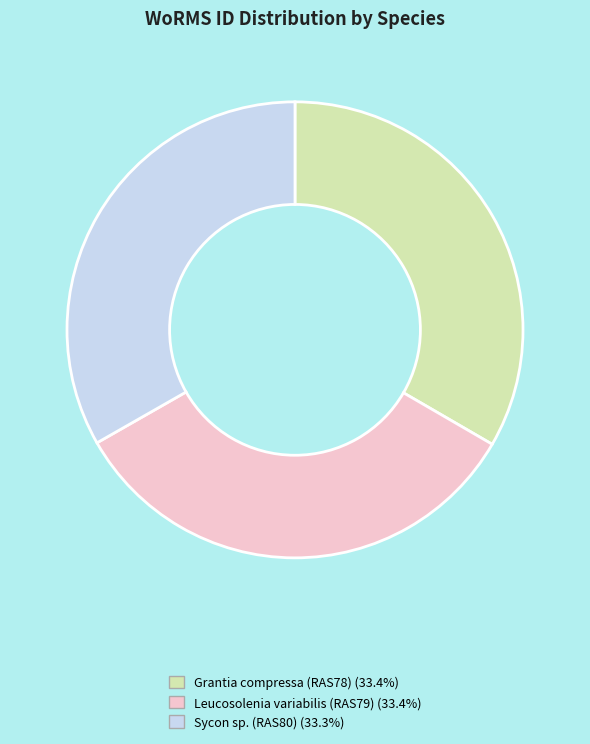

Is it true that Grantia compressa (RAS78) is 33% of the pie?

True